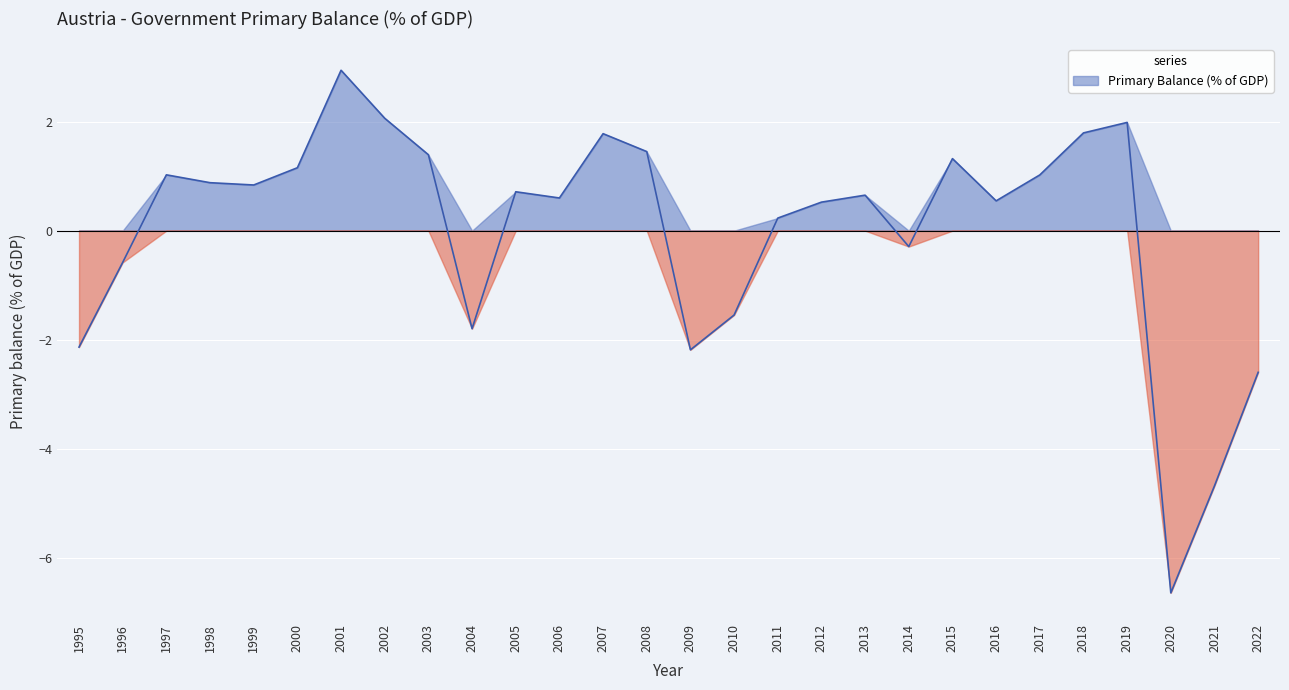

The chart shows a value of 1.2 at 2000. True or false?

True